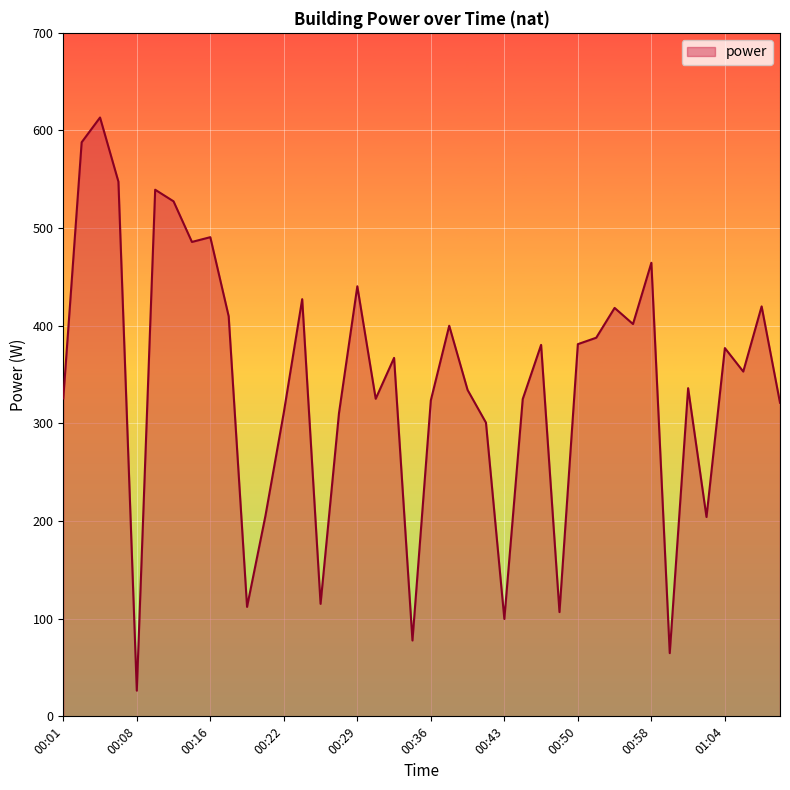

What is the sum of all values?

13646.1